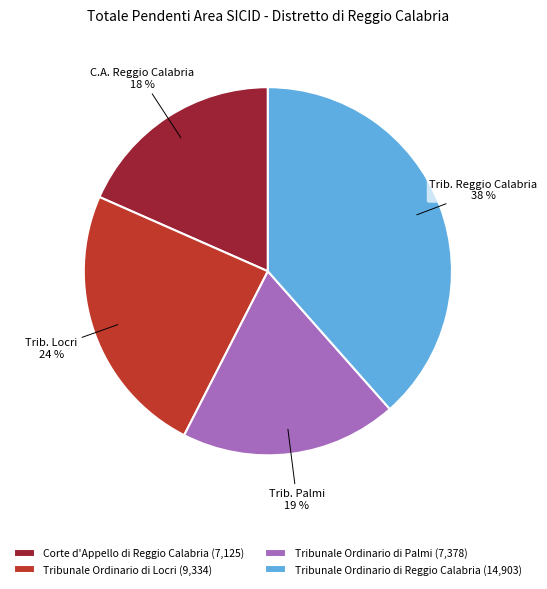

Count the number of slices in the pie.

4